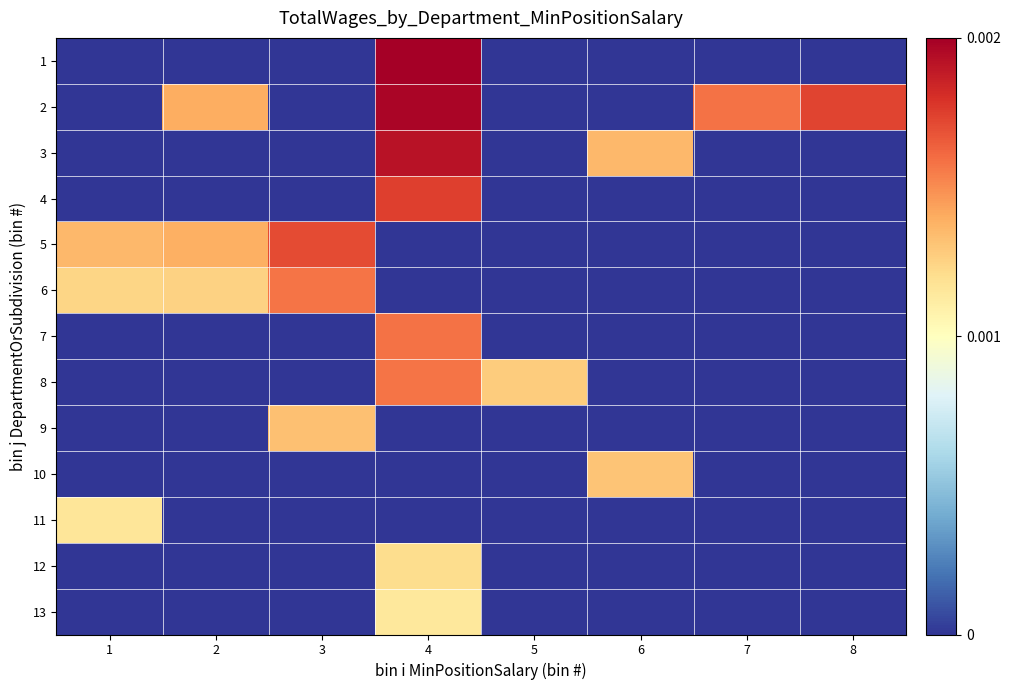

Count the number of data series in this chart.

13